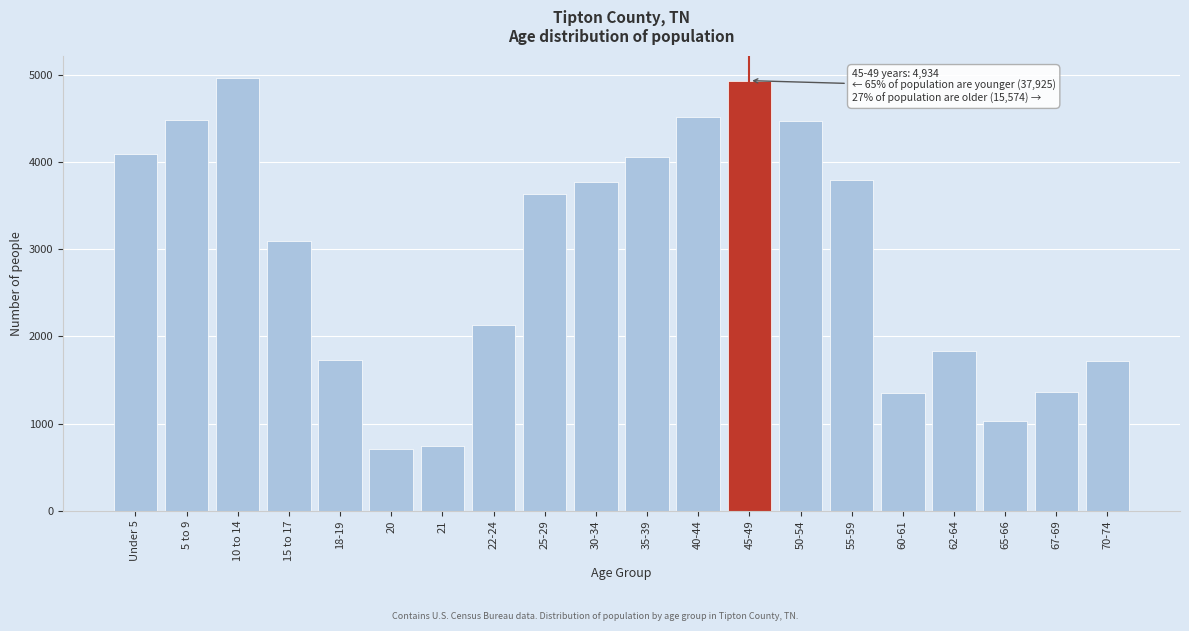

Between 20 and 15 to 17, which is larger?

15 to 17